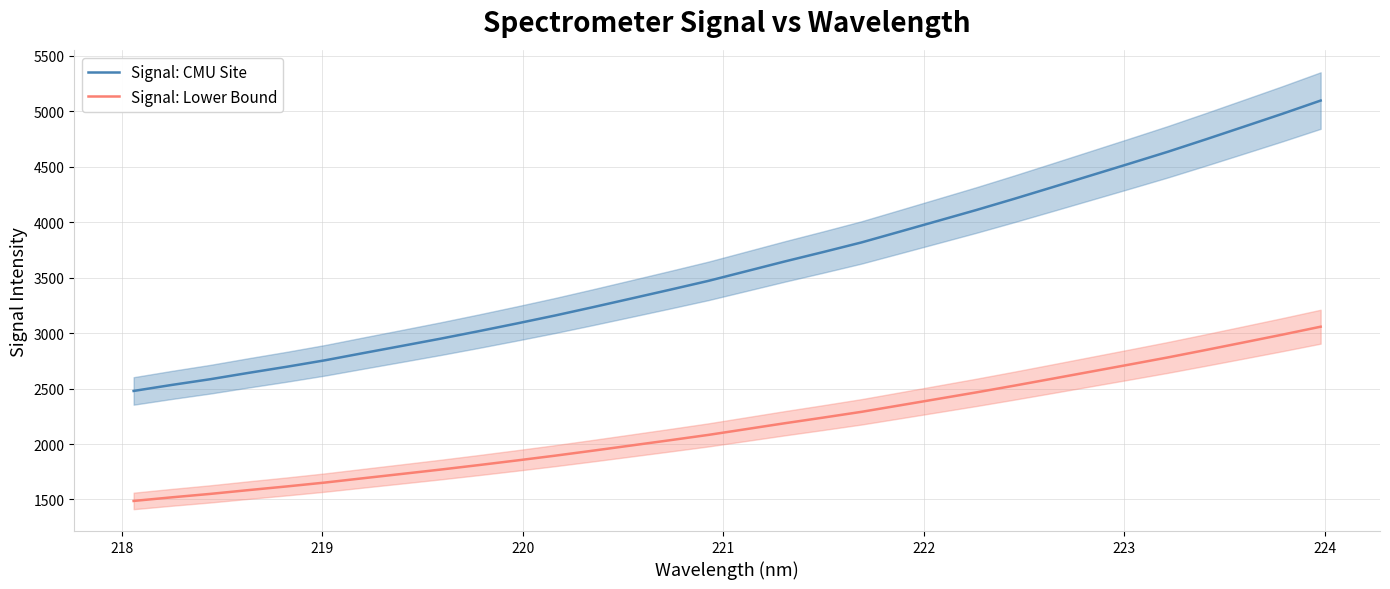

True or false: Signal: Lower Bound has more than 0 points higher than both neighbors.

False